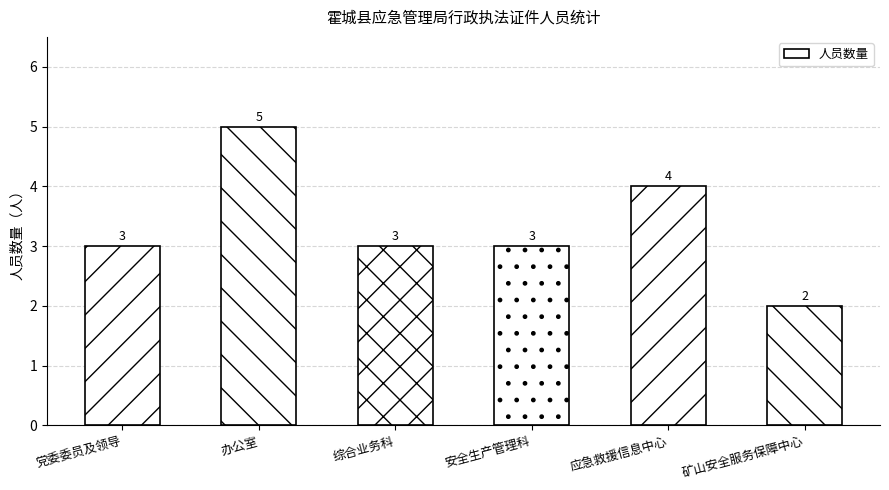

At which category does the chart reach its peak across all series?

办公室